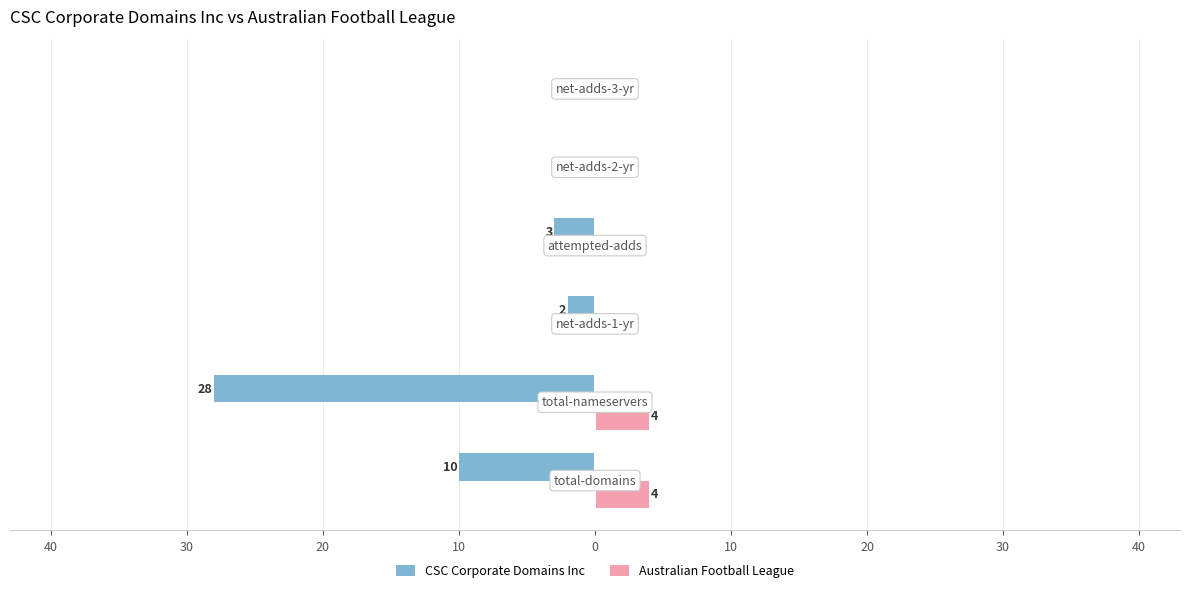

What are all the series names shown in the legend?

CSC Corporate Domains Inc, Australian Football League